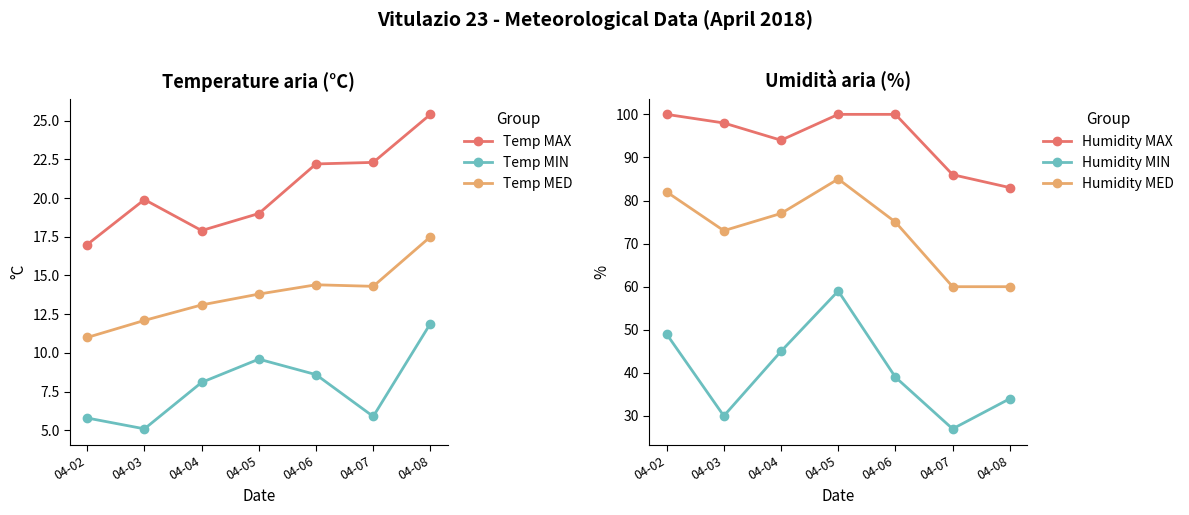

What are all the series names shown in the legend?

Temp MAX, Temp MIN, Temp MED, Humidity MAX, Humidity MIN, Humidity MED